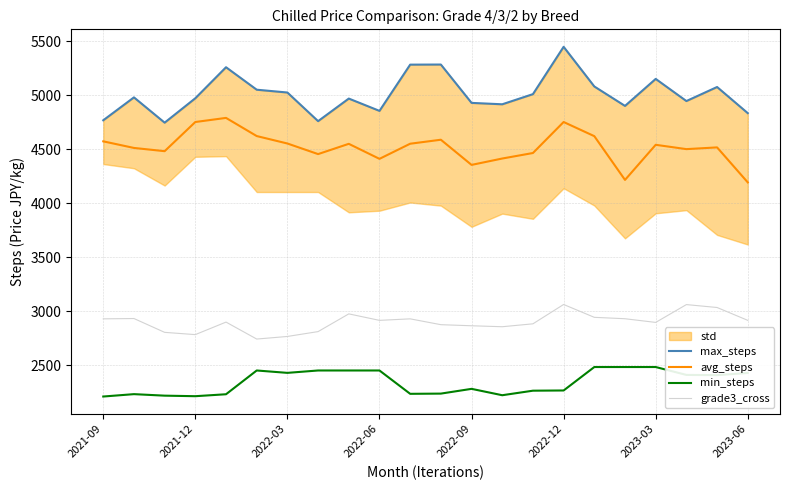

True or false: avg_steps and min_steps intersect in this chart.

False